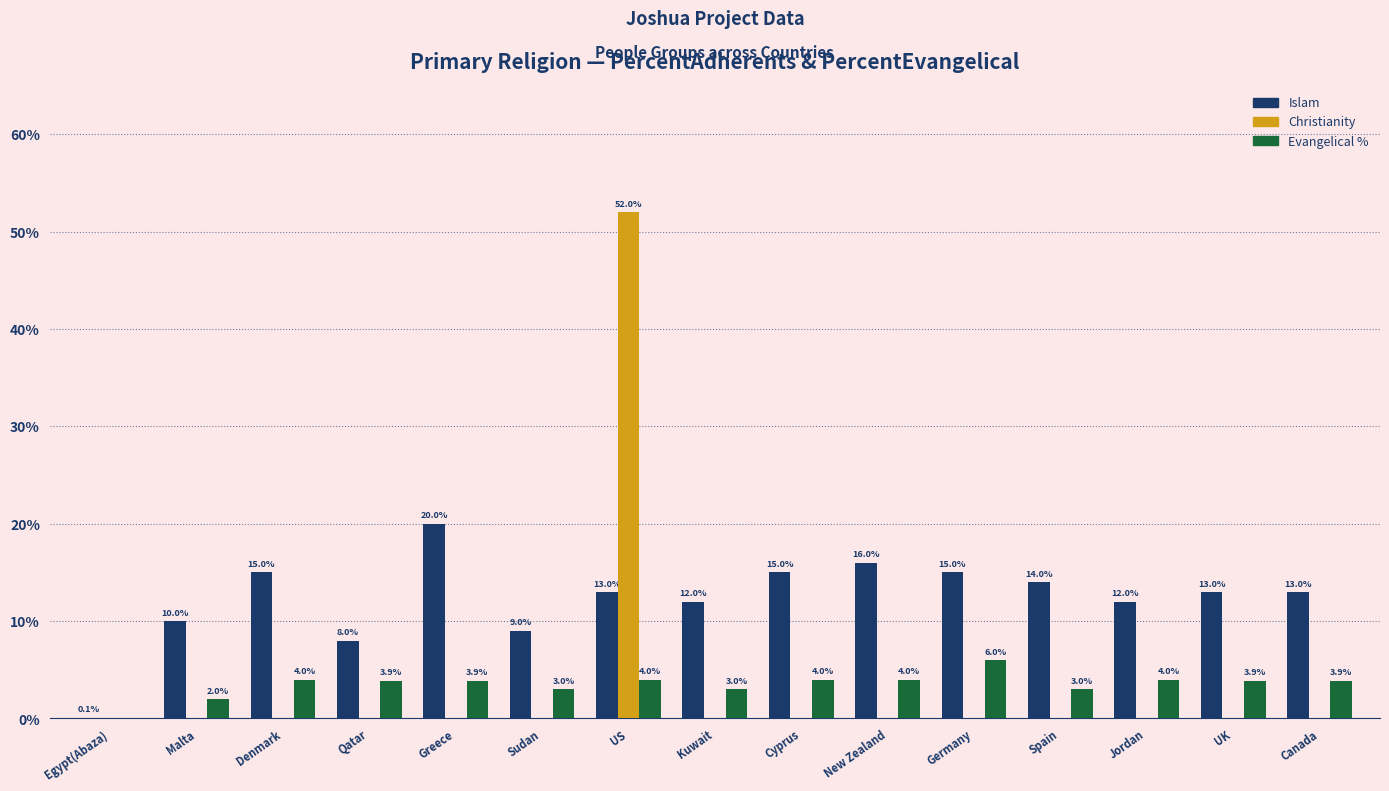

Reading left to right, extract all data points from this chart.

Islam: 0.1	10.0	15.0	8.0	20.0	9.0	13.0	12.0	15.0	16.0	15.0	14.0	12.0	13.0	13.0
Christianity: 0.0	0.0	0.0	0.0	0.0	0.0	52.0	0.0	0.0	0.0	0.0	0.0	0.0	0.0	0.0
Evangelical %: 0.0	2.0	4.0	3.9	3.9	3.0	4.0	3.0	4.0	4.0	6.0	3.0	4.0	3.9	3.9